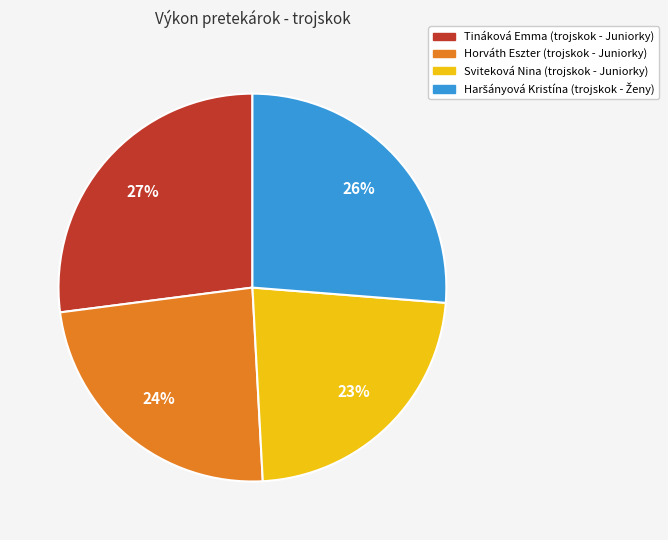

Is there a majority slice in this chart?

No